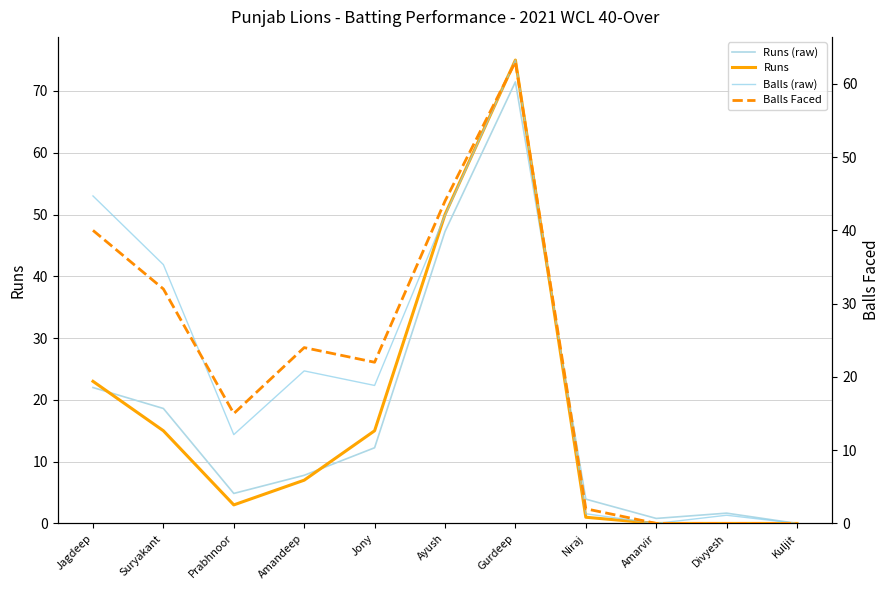

How many distinct data groups are displayed?

4